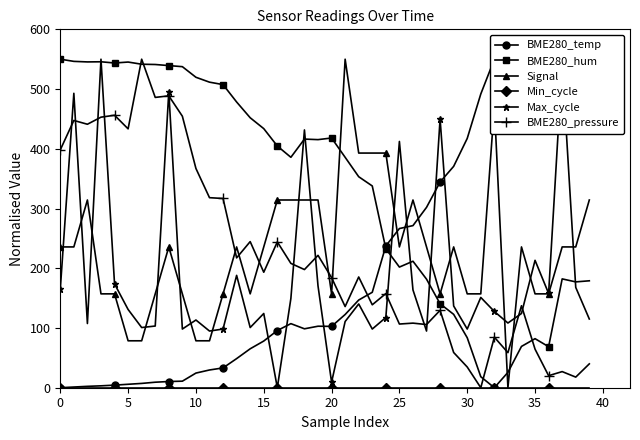

What is the label of the 38th point from the left?

37